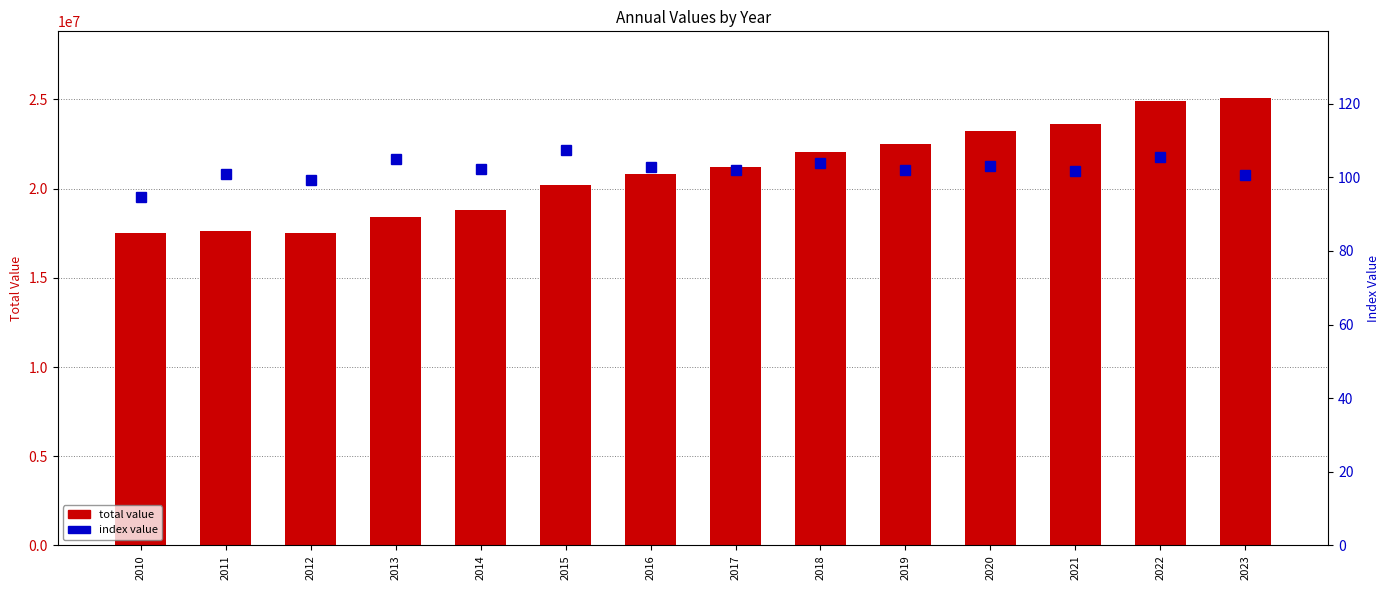

Reading right to left, list all the values displayed in this chart.

total value: 2023=25059595.0	2022=24905028.0	2021=23598354.0	2020=23209885.0	2019=22527421.0	2018=22069598.0	2017=21221643.0	2016=20810329.0	2015=20227659.0	2014=18828025.0	2013=18430979.0	2012=17535933.0	2011=17649552.0	2010=17497444.0
index value: 2023=100.6	2022=105.5	2021=101.7	2020=103.0	2019=102.1	2018=104.0	2017=102.0	2016=102.9	2015=107.4	2014=102.2	2013=105.1	2012=99.4	2011=100.9	2010=94.6